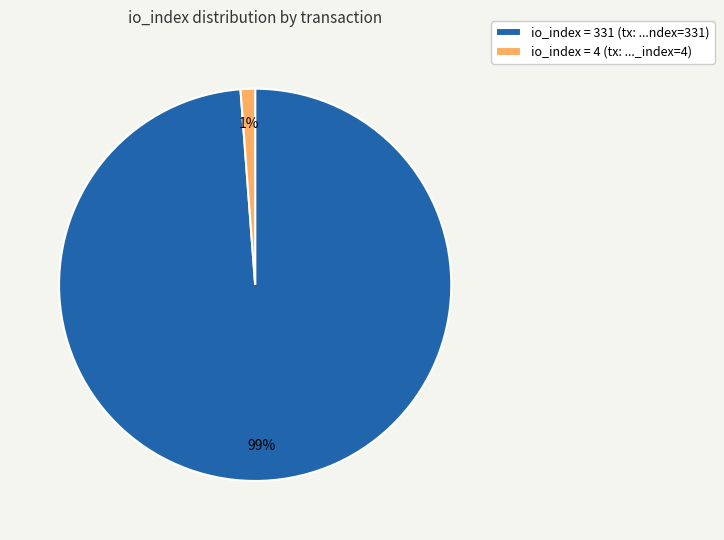

Which slice is the smallest?

io_index = 4 (tx: ..._index=4)